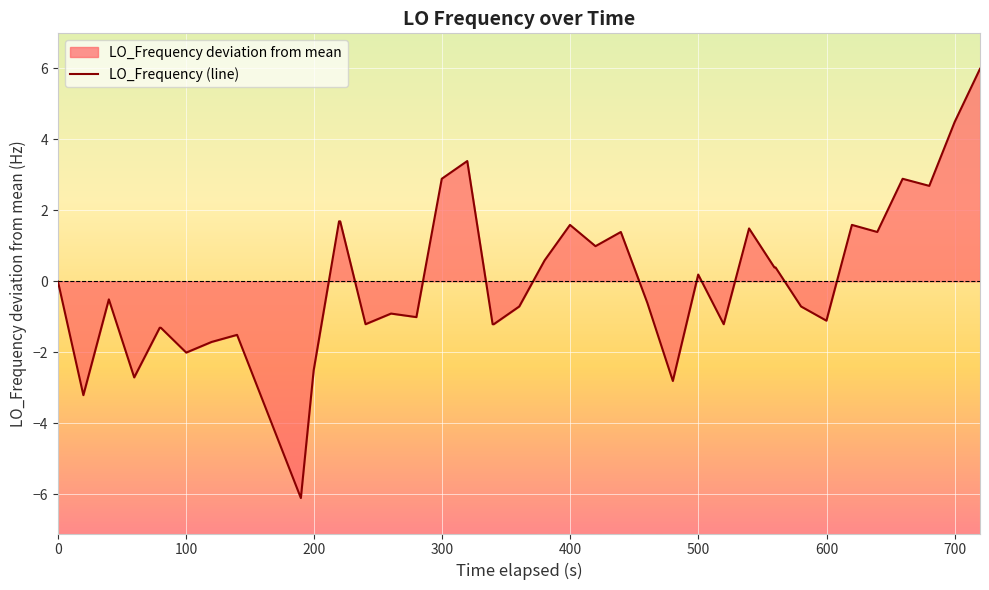

What is the maximum value shown in the chart?

6.0